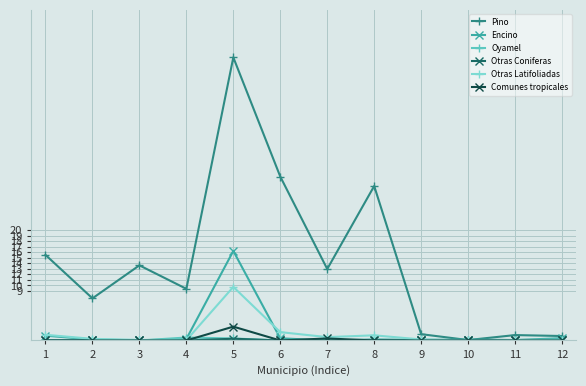

What is the value of the Pino point at the 1st from the left?

15.5